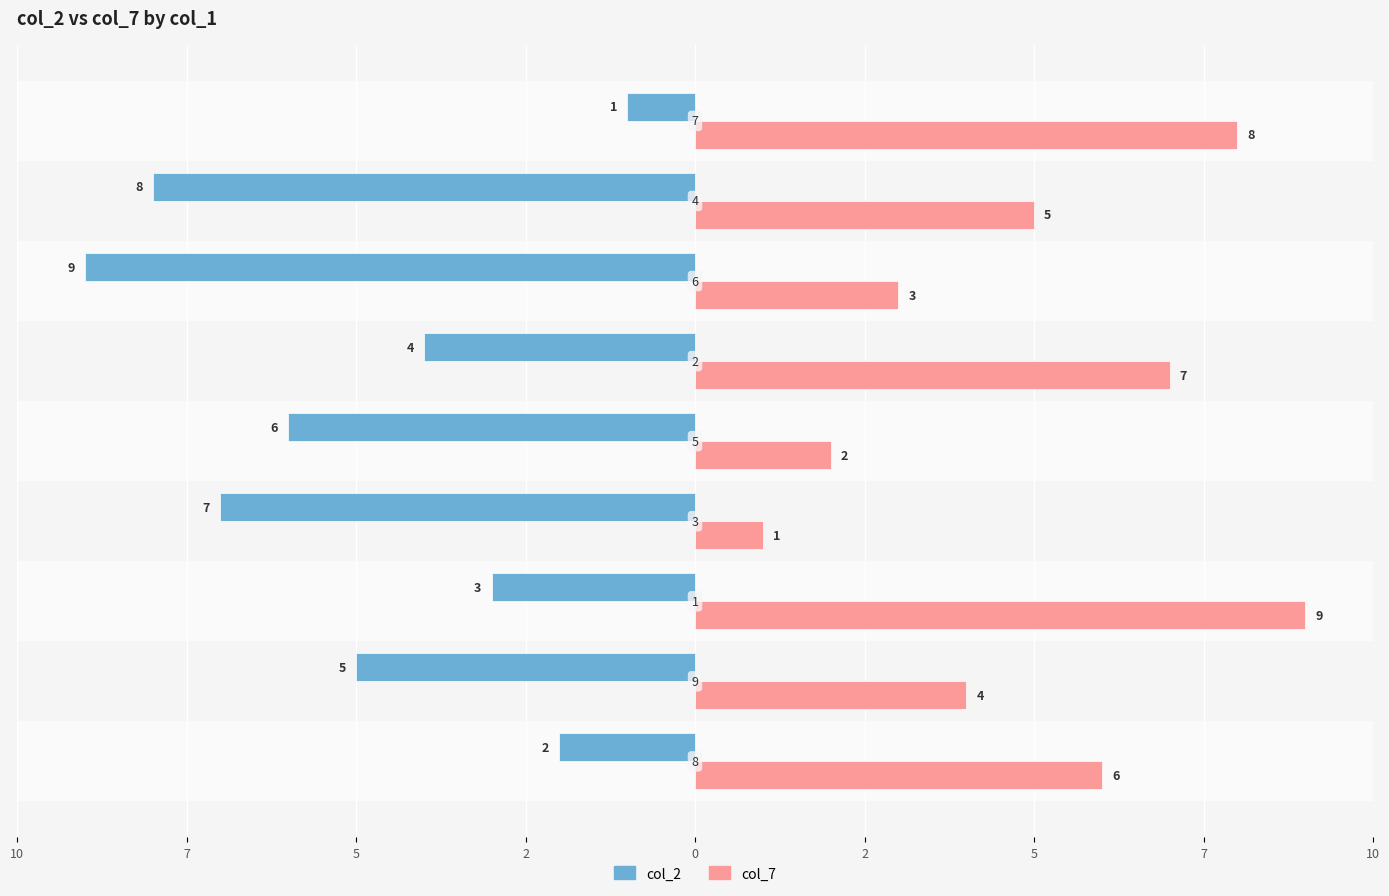

What are all the series names shown in the legend?

col_2, col_7